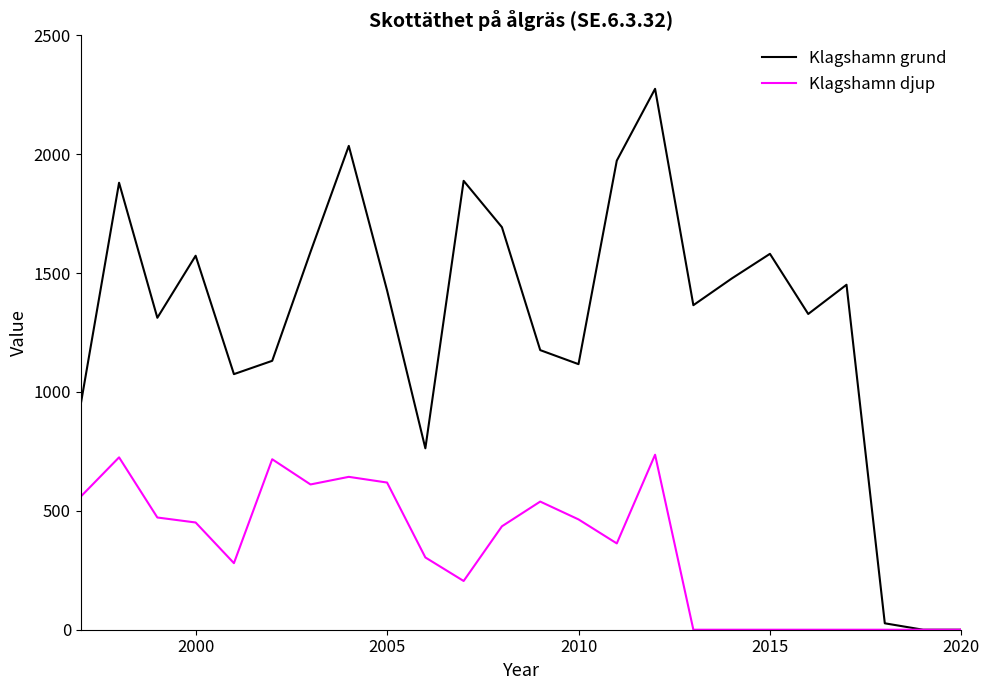

What is the maximum value for Klagshamn grund?

2275